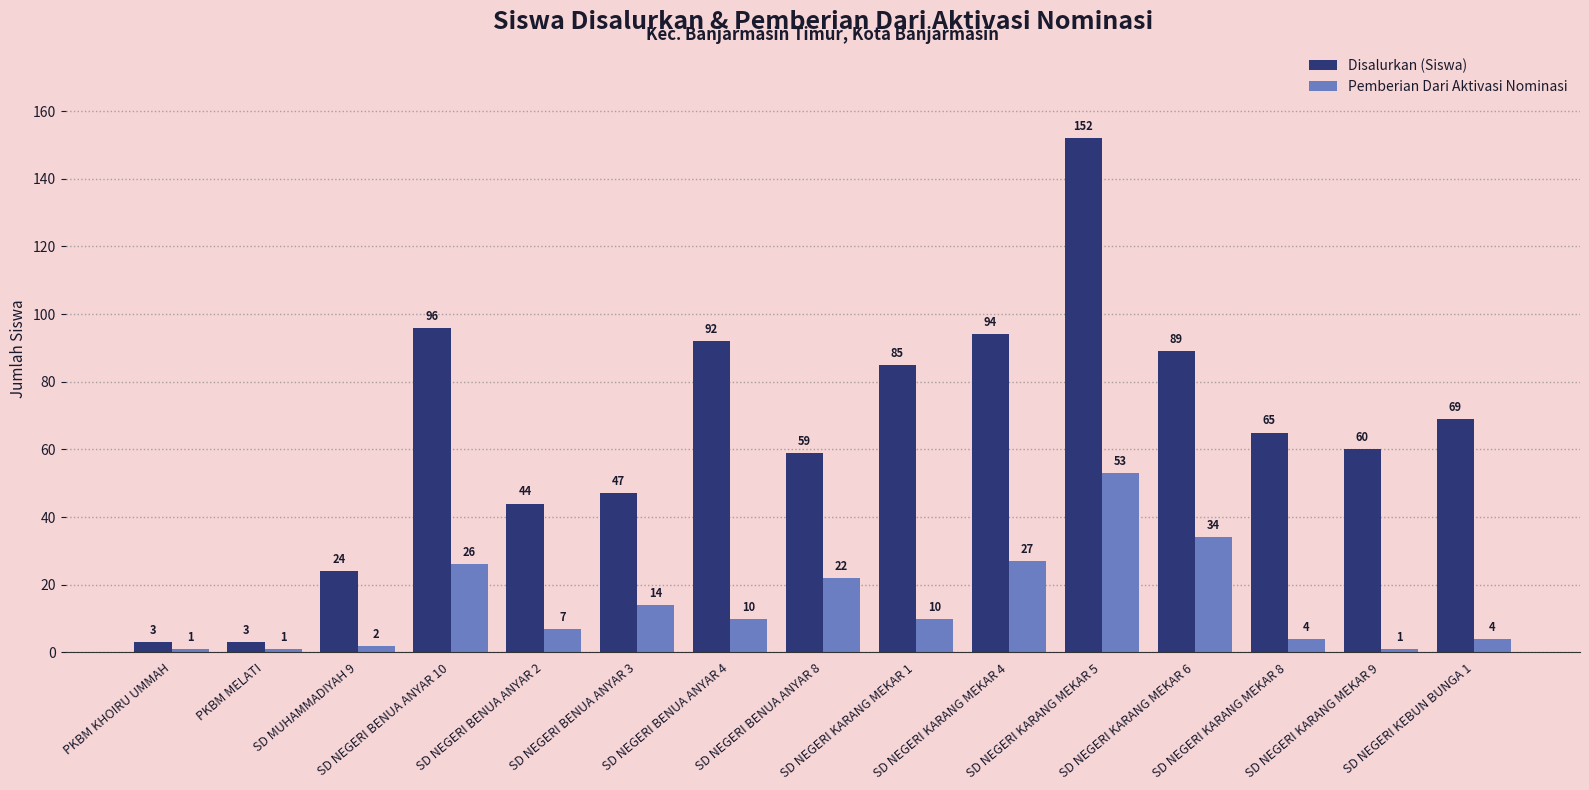

How many groups of bars are there?

15